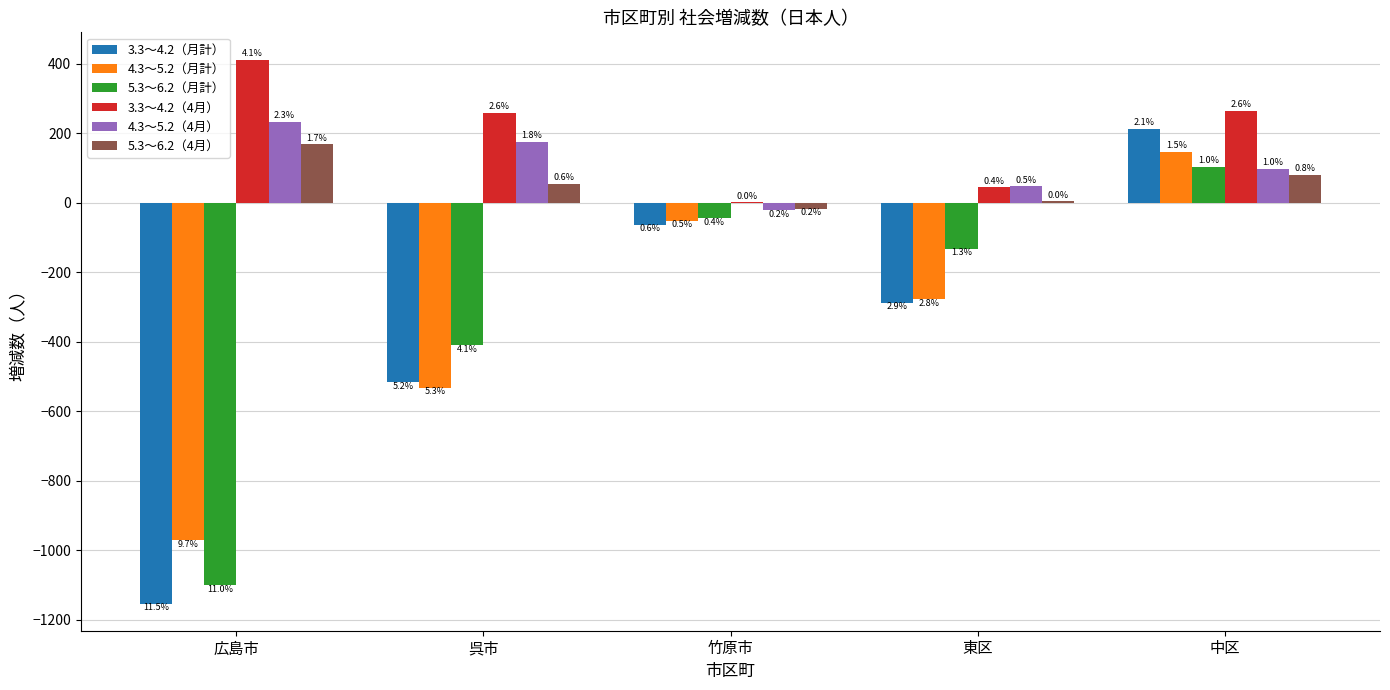

At which label does 4.3～5.2（月計） reach its minimum?

広島市